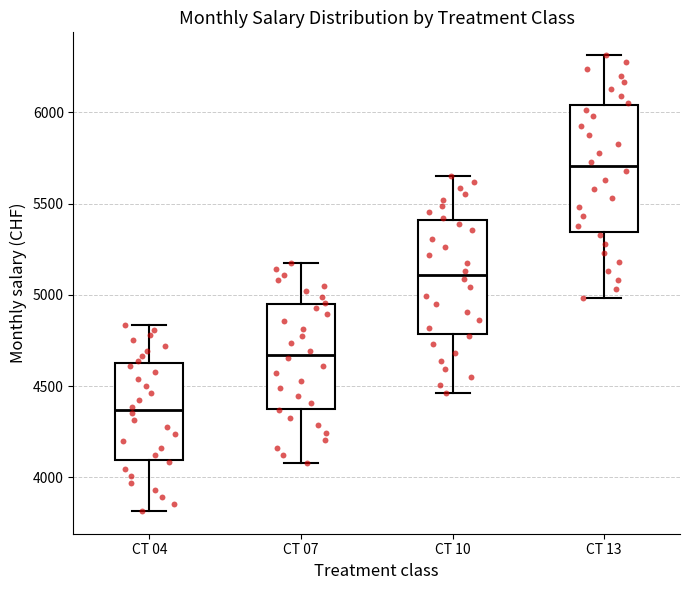

Comparing the boxes themselves (not the whiskers), which one is the tallest?

CT 13